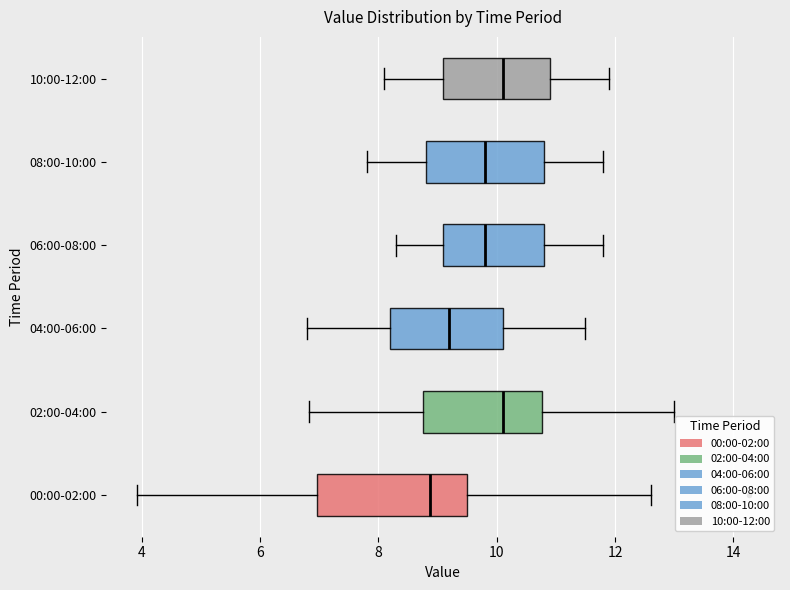

Comparing the boxes themselves (not the whiskers), which one is the widest?

00:00-02:00